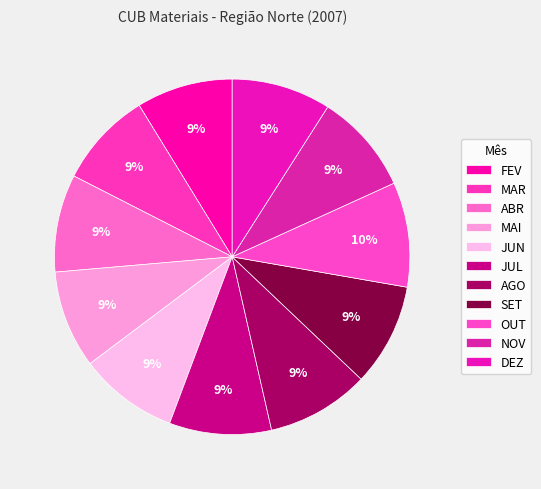

Count the number of slices in the pie.

11